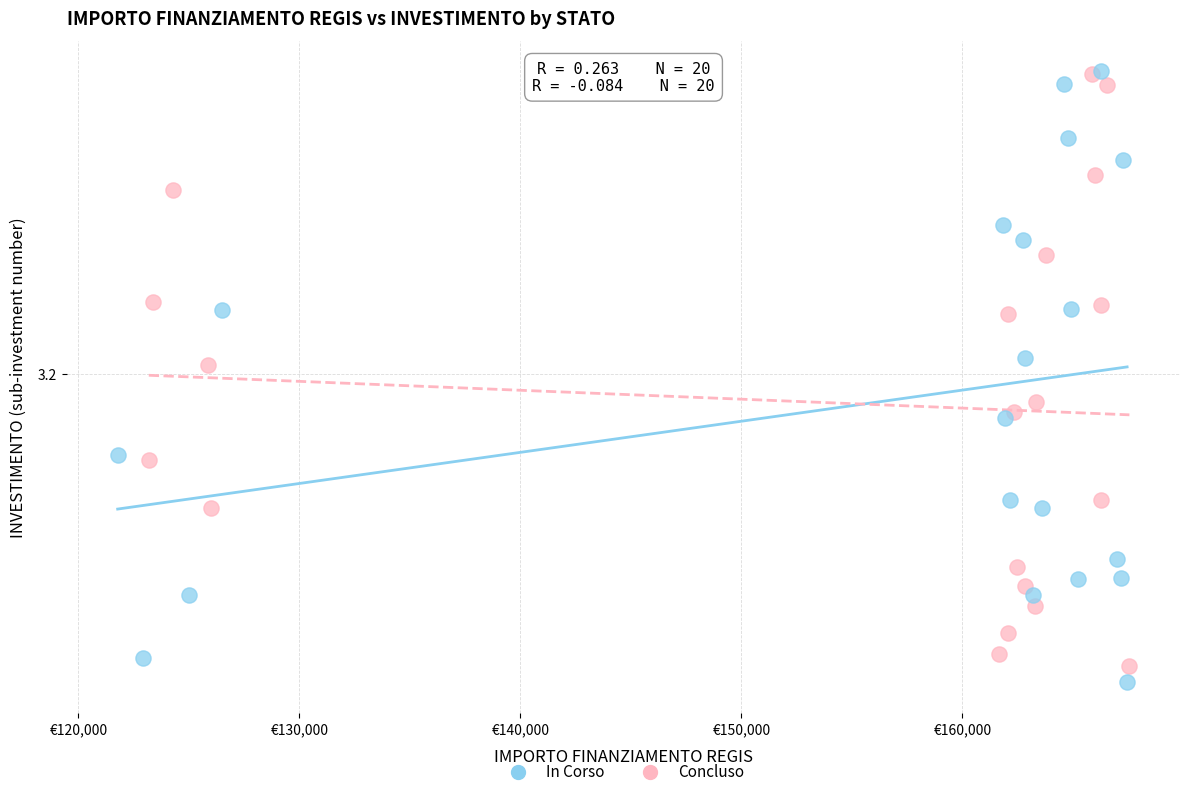

Which series has the largest Y range (max minus min)?

In Corso